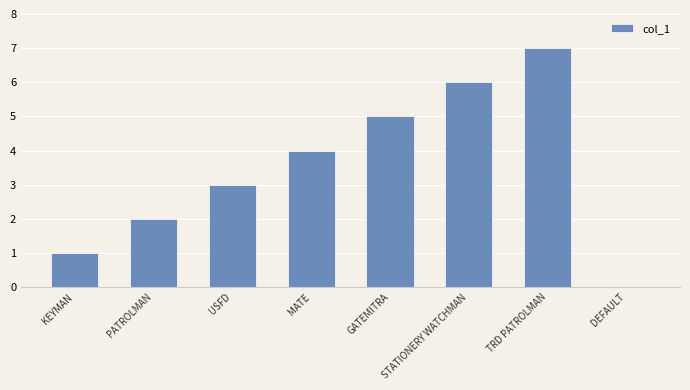

How many distinct data groups are displayed?

1